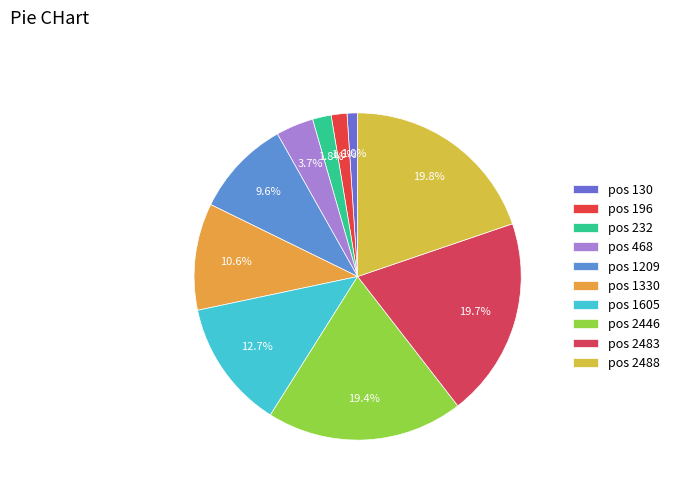

How many segments does this pie chart have?

10